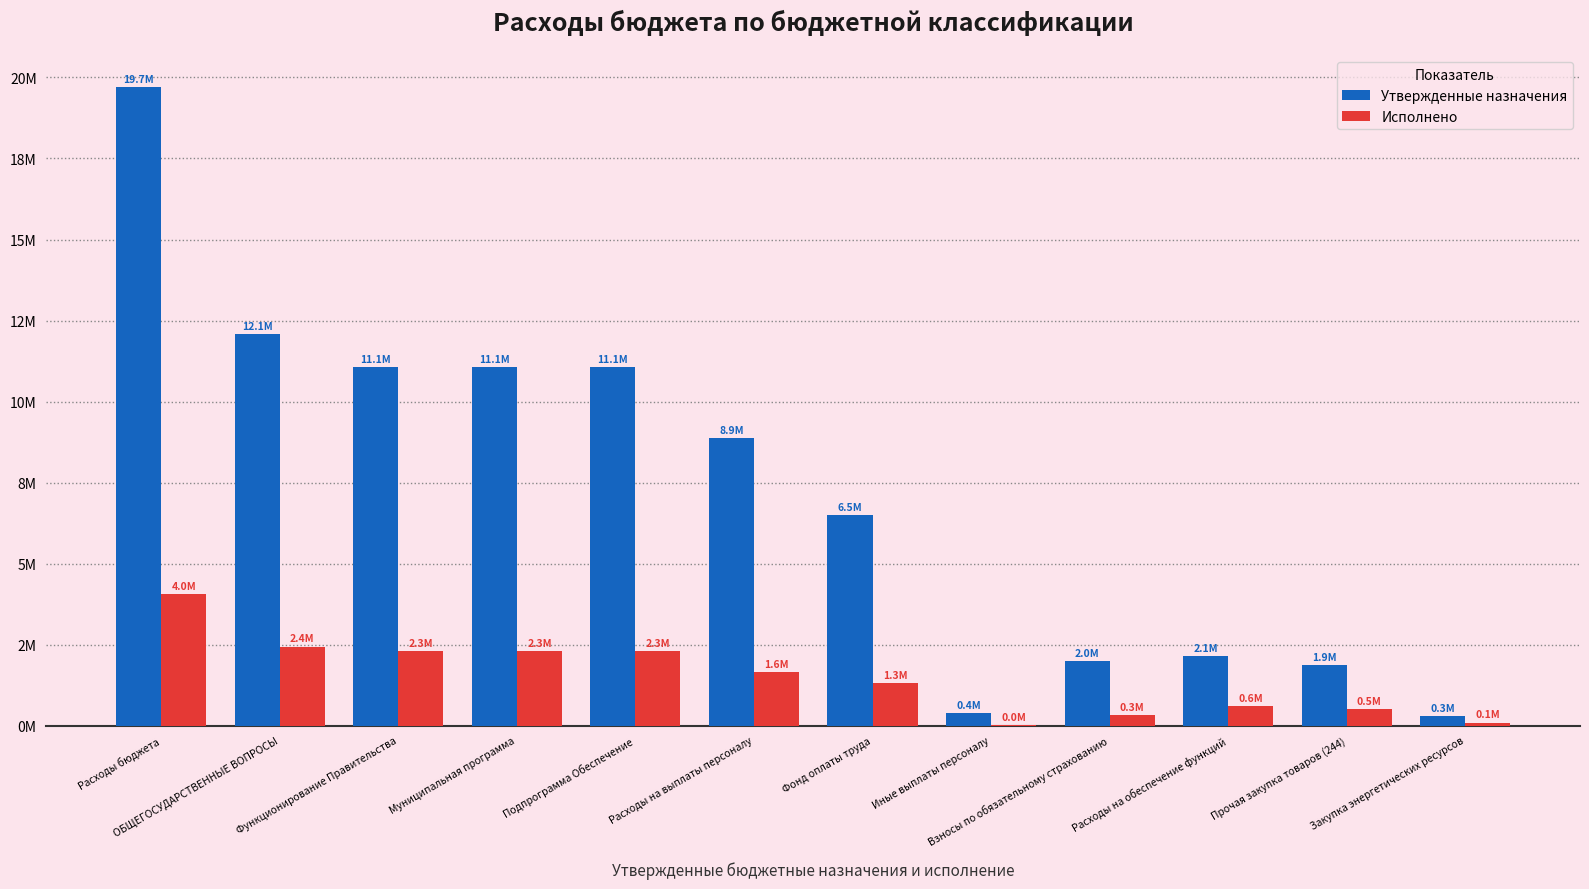

Which series has the largest total across all categories?

Утвержденные назначения